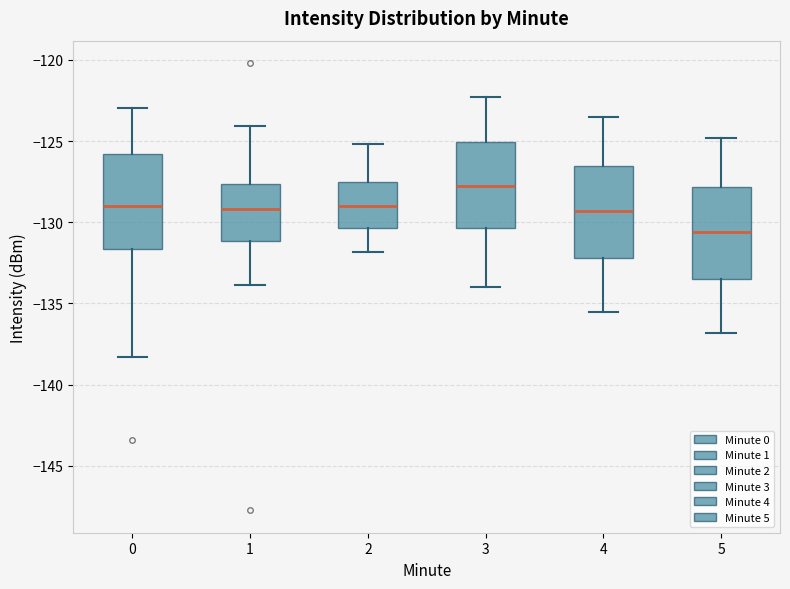

Reading left to right, transcribe this box plot: for each box, give where its median line is, the range the box spans, and where its two whiskers end, as read against the y-axis. The values are not printed on the chart, so give them approximately, as read against the axis.

0: median -129.0, box -131.5 to -126.0, whiskers -138.5 to -123.0
1: median -129.0, box -131.0 to -127.5, whiskers -134.0 to -124.0
2: median -129.0, box -130.5 to -127.5, whiskers -132.0 to -125.0
3: median -127.5, box -130.5 to -125.0, whiskers -134.0 to -122.5
4: median -129.5, box -132.0 to -126.5, whiskers -135.5 to -123.5
5: median -130.5, box -133.5 to -128.0, whiskers -137.0 to -125.0